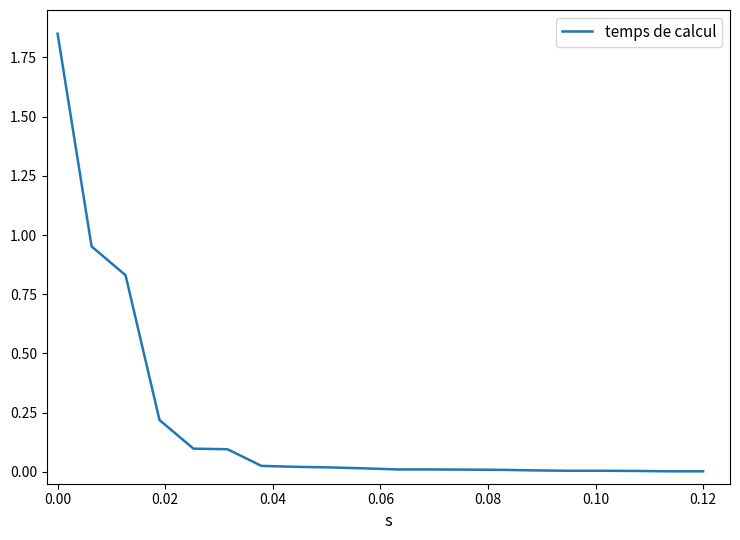

How many lines are shown in the chart?

1